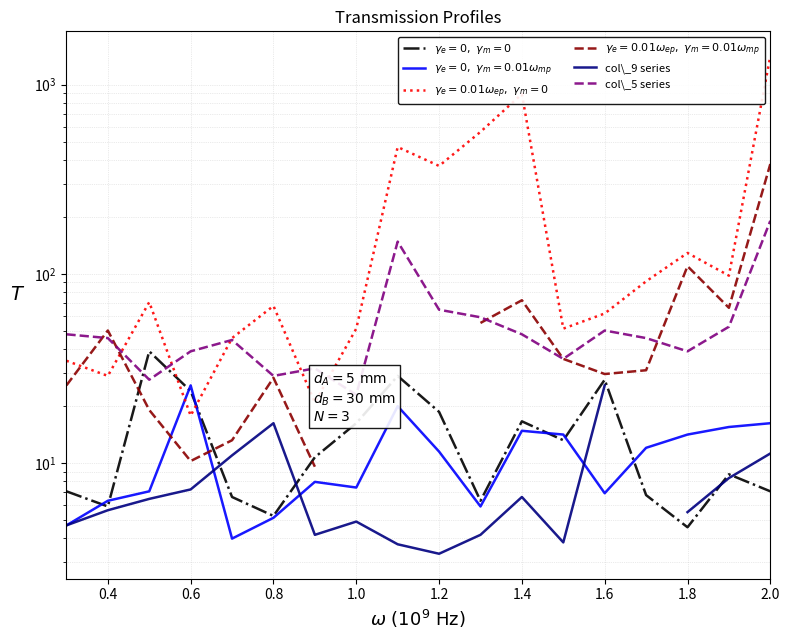

True or false: $\gamma_e=0,\ \gamma_m=0$ and col\_9 series intersect in this chart.

True